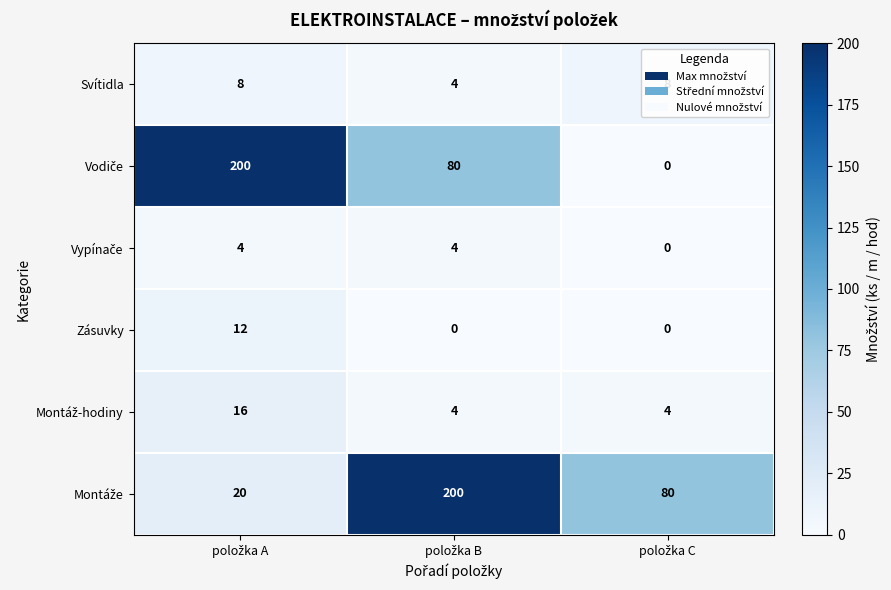

How many Svítidla values are between 4 and 8?

3